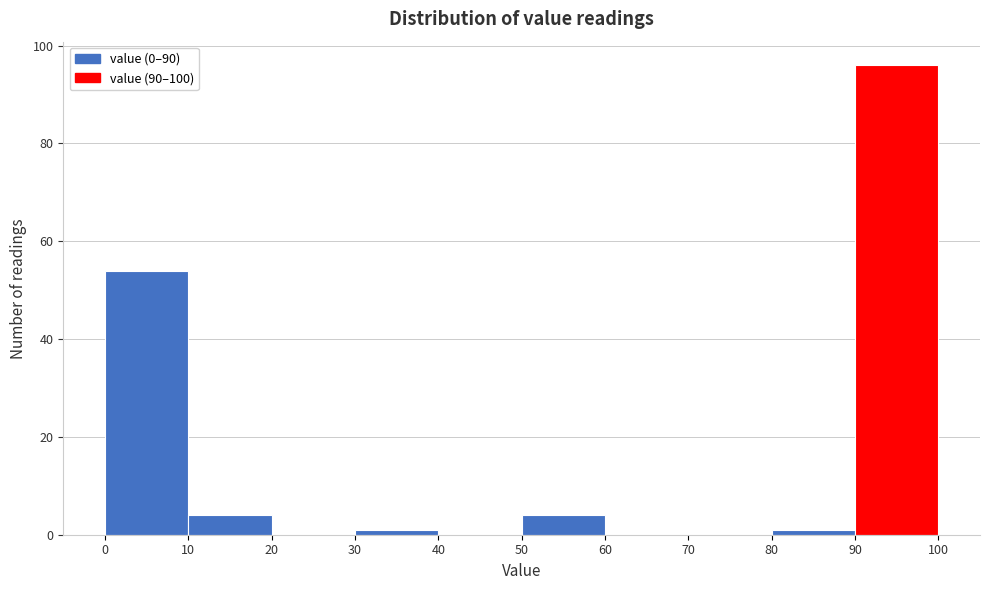

Reading left to right, list every bar in this chart as the range it spans on the x-axis followed by its height. The values are not printed on the chart, so give them approximately, as read against the axis.

0 to 10: 54
10 to 20: 4
20 to 30: 0
30 to 40: under 2
40 to 50: 0
50 to 60: 4
60 to 70: 0
70 to 80: 0
80 to 90: under 2
90 to 100: 96